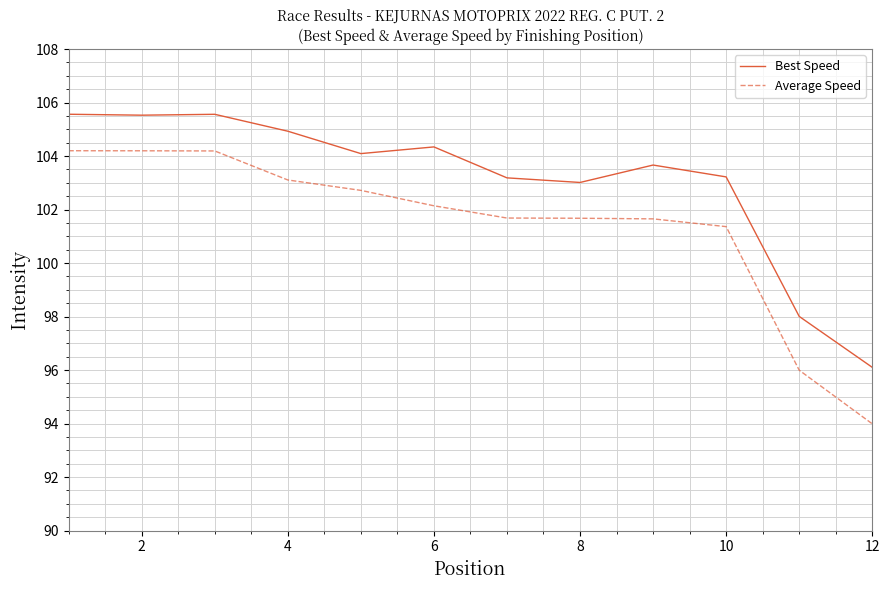

List the series in order of their overall mean, lowest first.

Average Speed, Best Speed